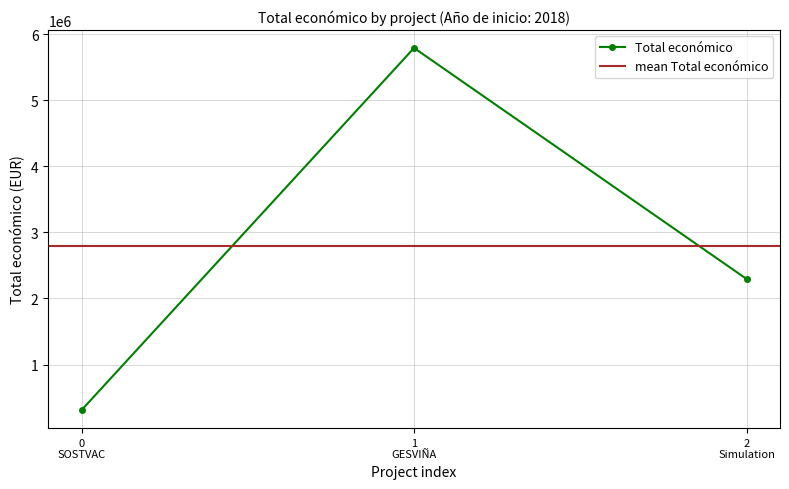

Is it true that the value at 0 SOSTVAC is 519211?

False